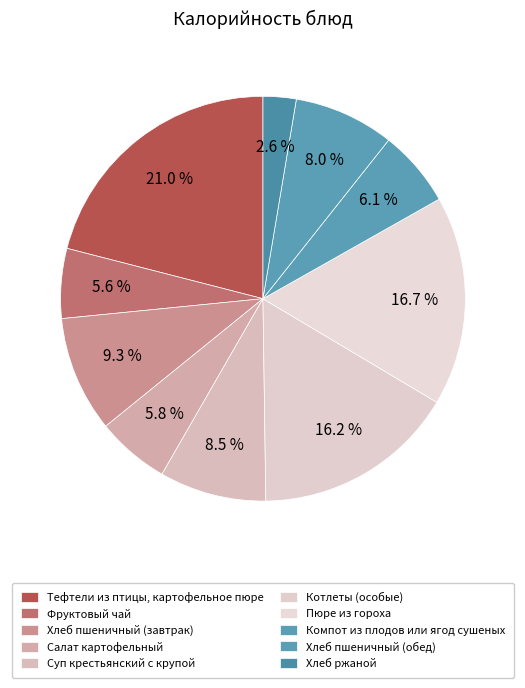

How many segments does this pie chart have?

10